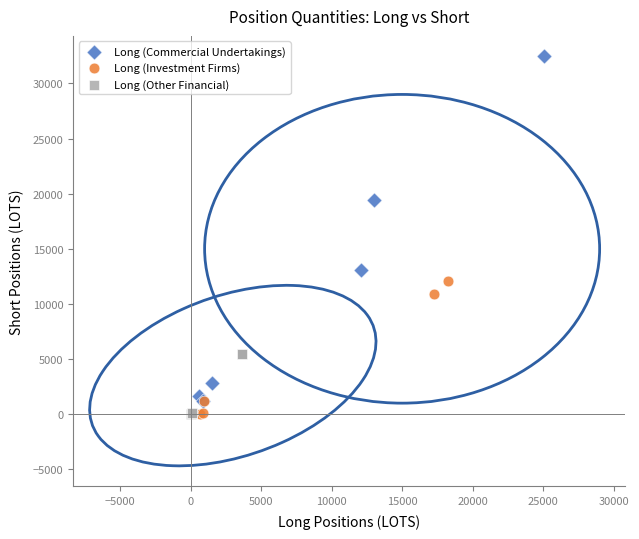

Which series contains the highest Y value?

Long (Commercial Undertakings)